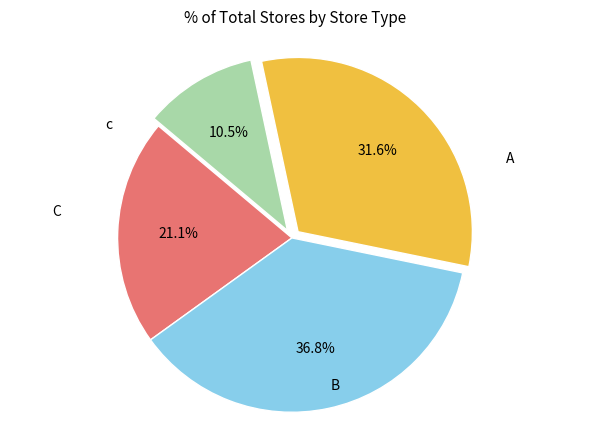

Does any single category account for the majority?

No